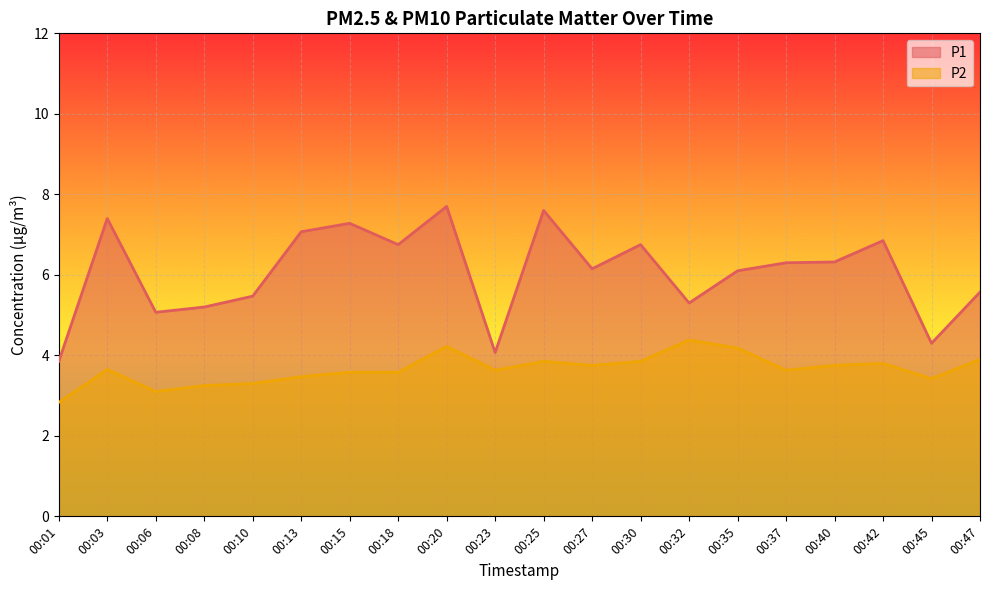

The P1 series shows 10.1 at 00:15. True or false?

False